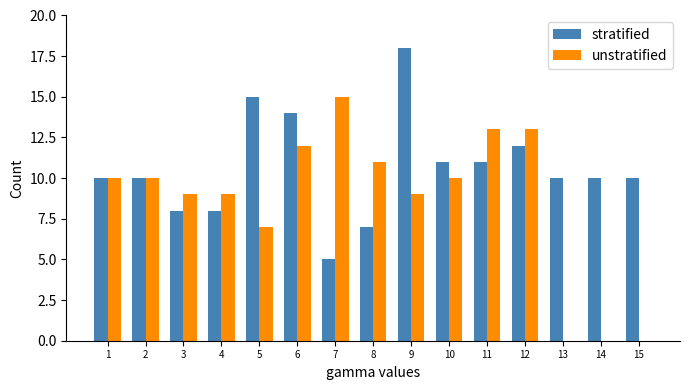

Which series has the largest total across all categories?

stratified